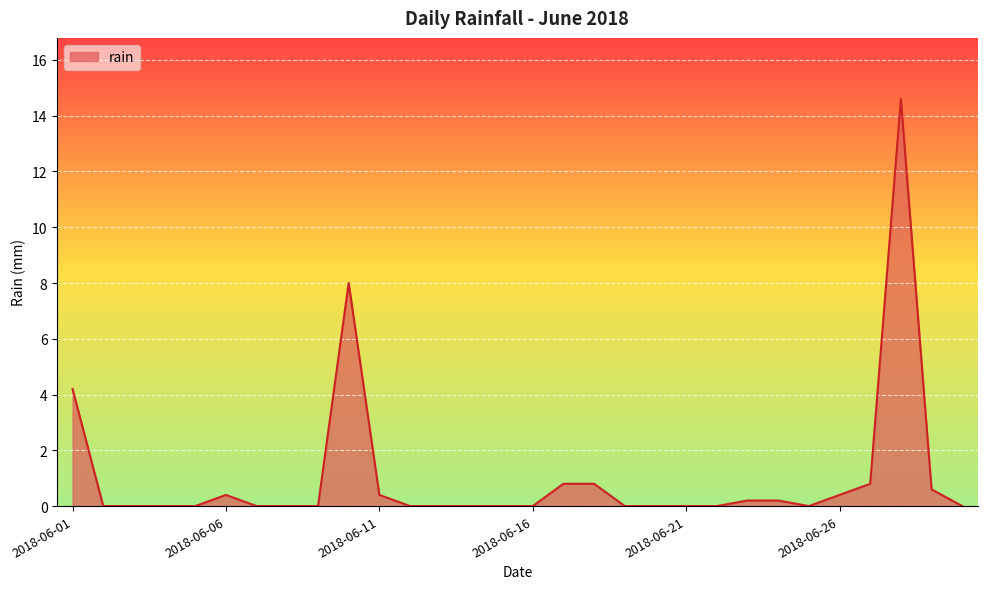

What is the greatest value displayed?

14.6